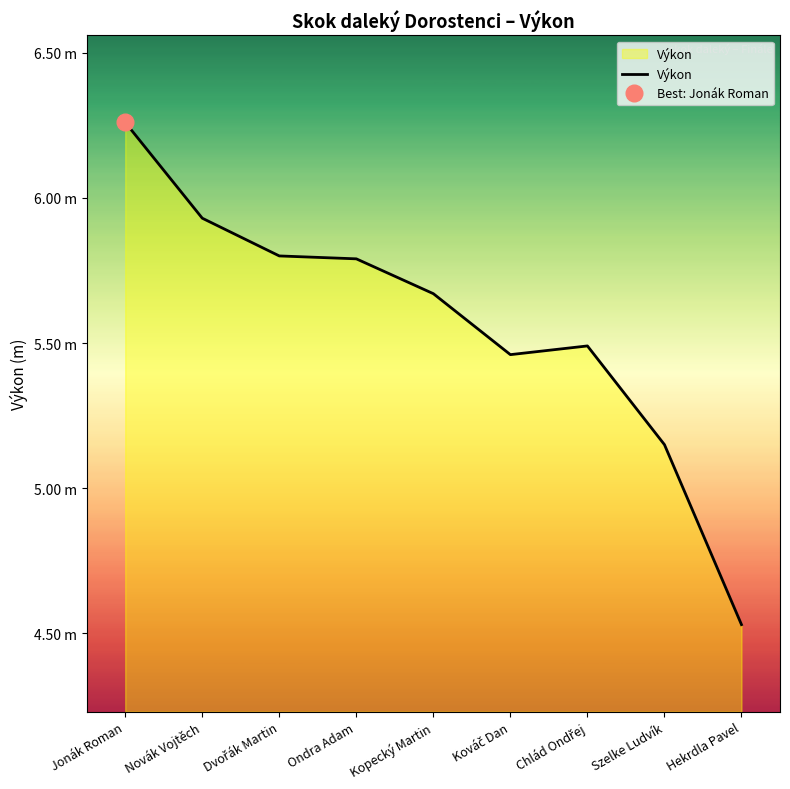

What is the difference between the values at Szelke Ludvík and Hekrdla Pavel?

0.6